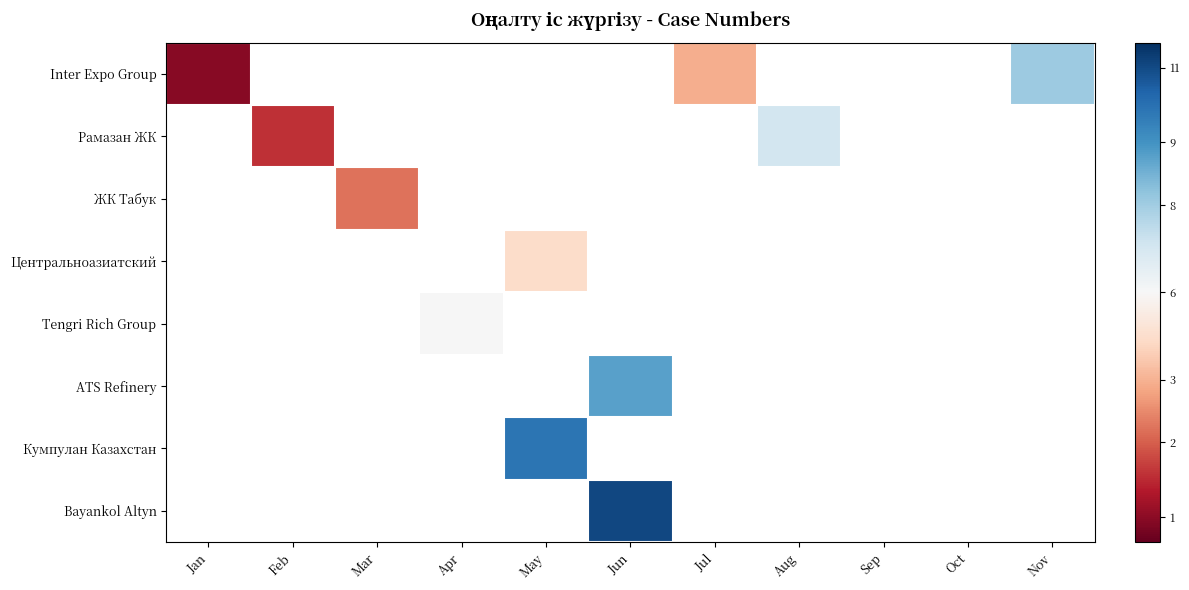

Which series has the largest range (max minus min)?

Inter Expo Group